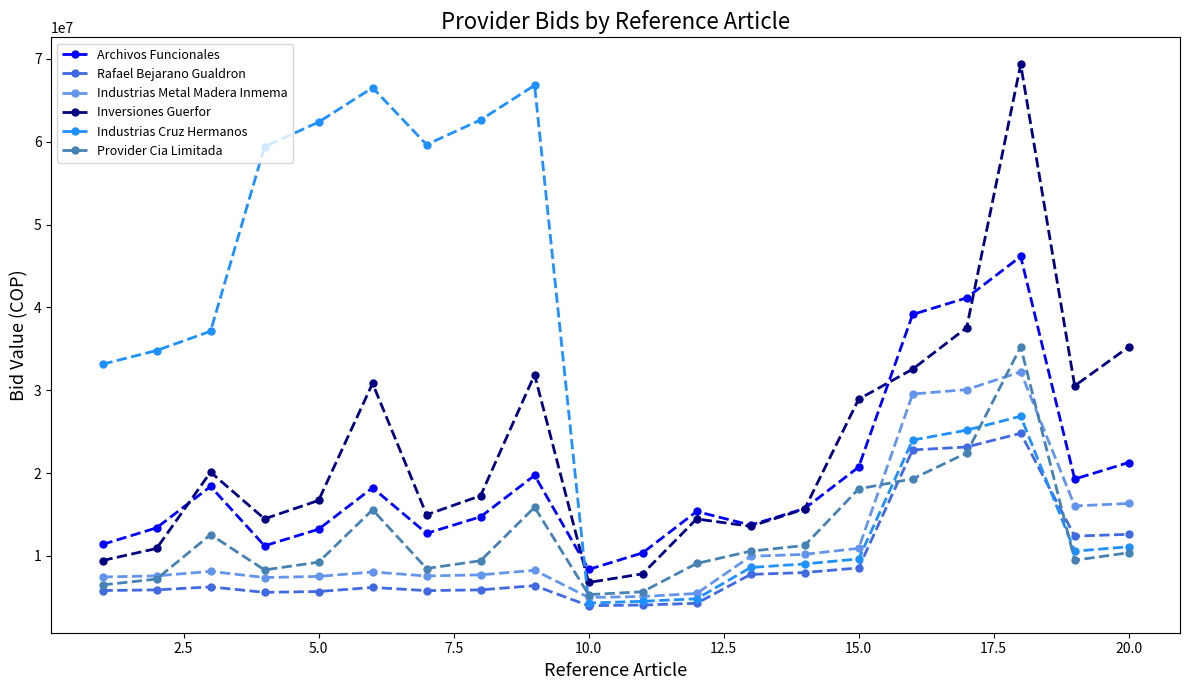

What is the value of the Provider Cia Limitada point at the 6th from the left?

15563400